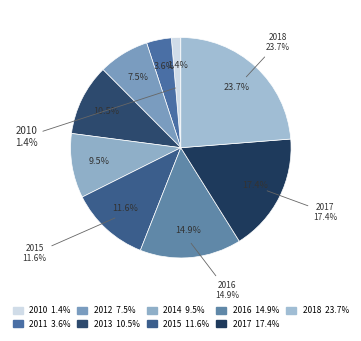

How many slices are in this pie chart?

9